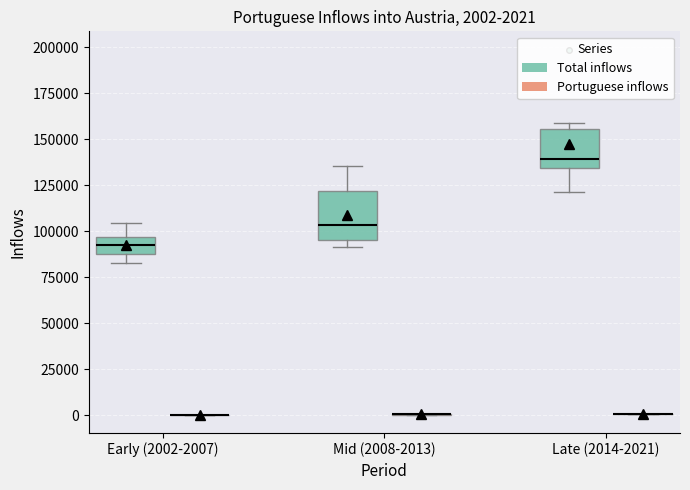

Which box is the tallest, from its lower edge to its upper edge?

Mid (2008-2013) (Total inflows)